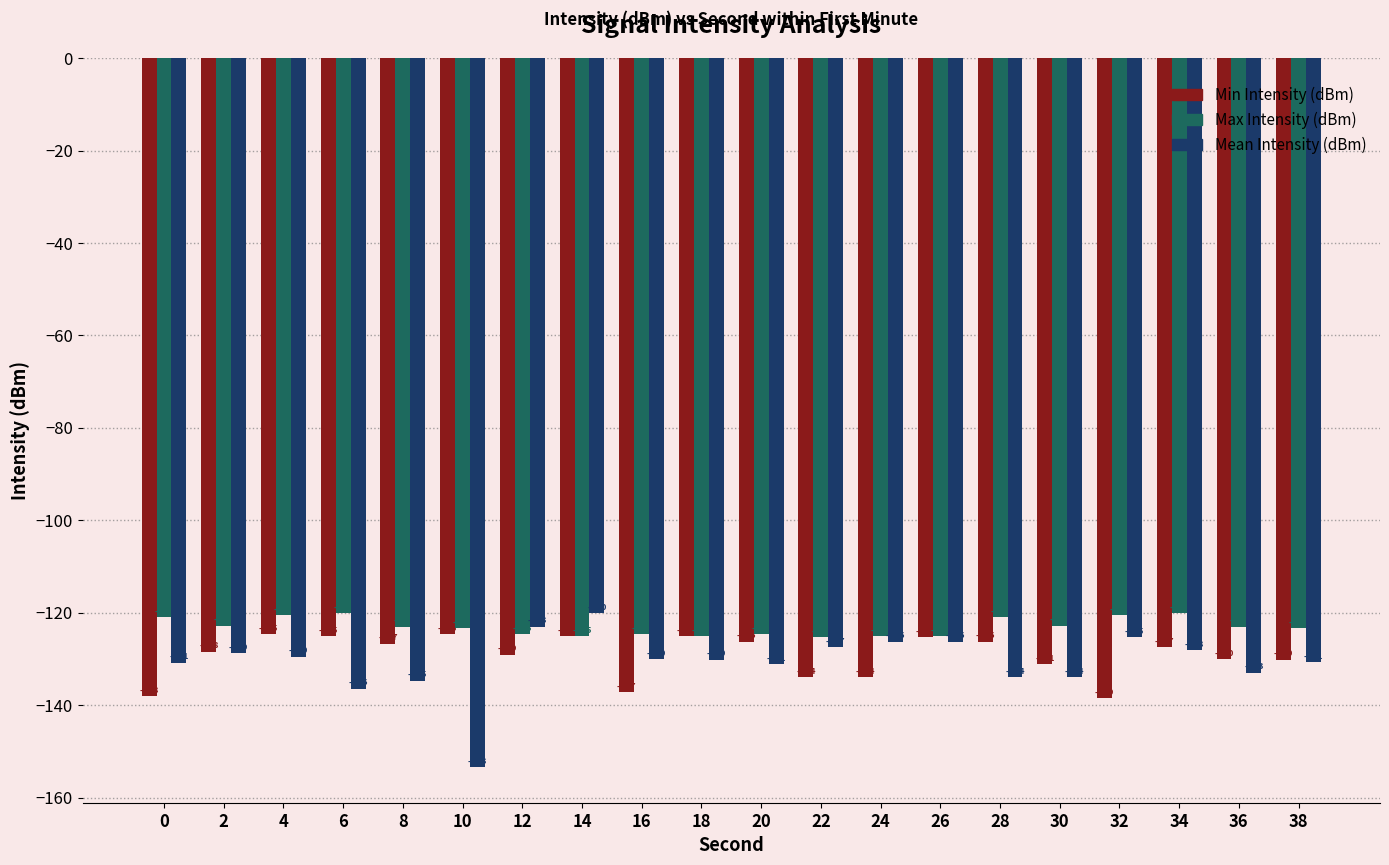

What is the sum of all Max Intensity (dBm) values?

-2461.1